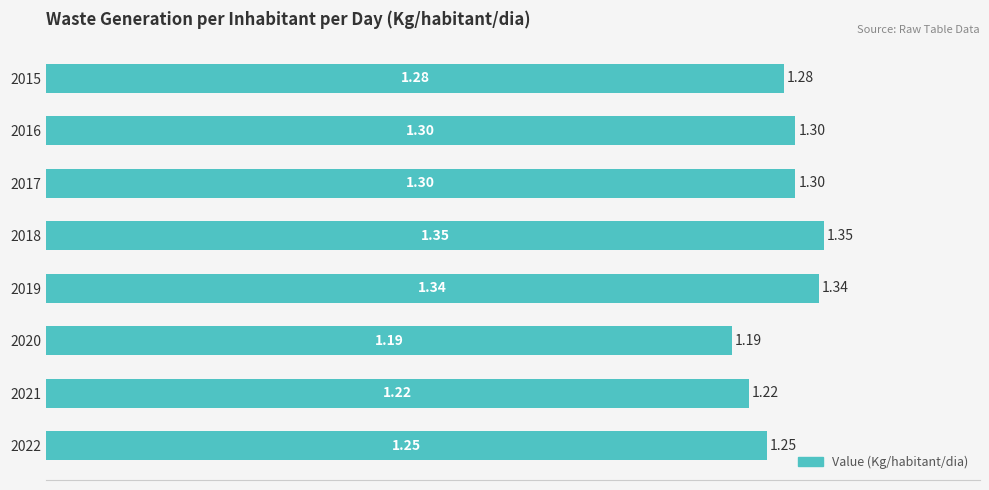

What is the ratio of the value at 2019 to the value at 2015?

1.0